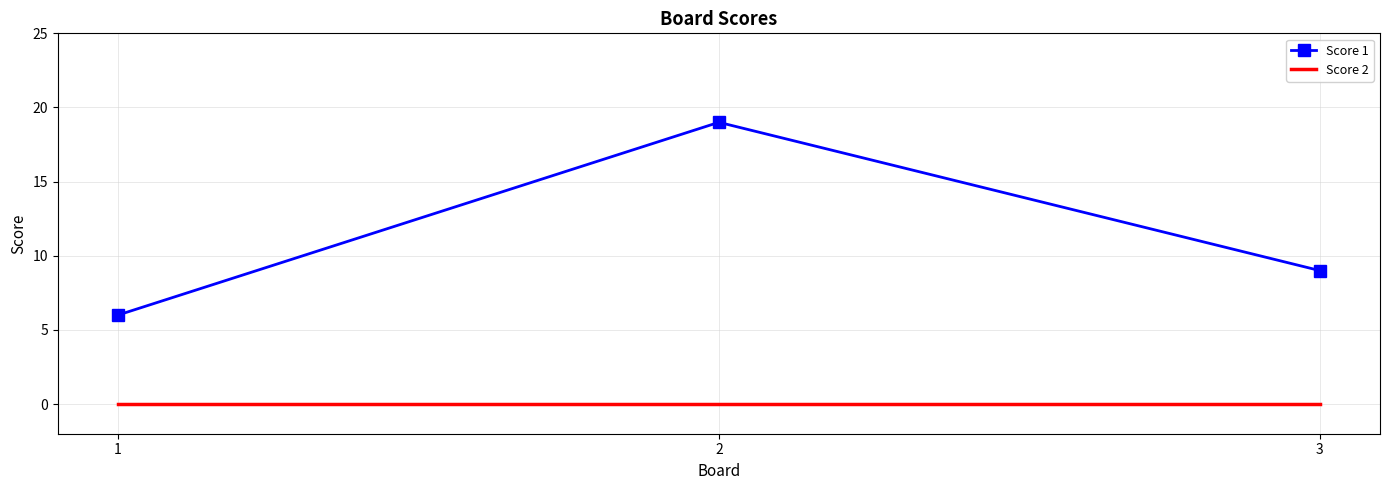

Is the value of Score 2 at 3 greater than the value of Score 1 at 1?

No